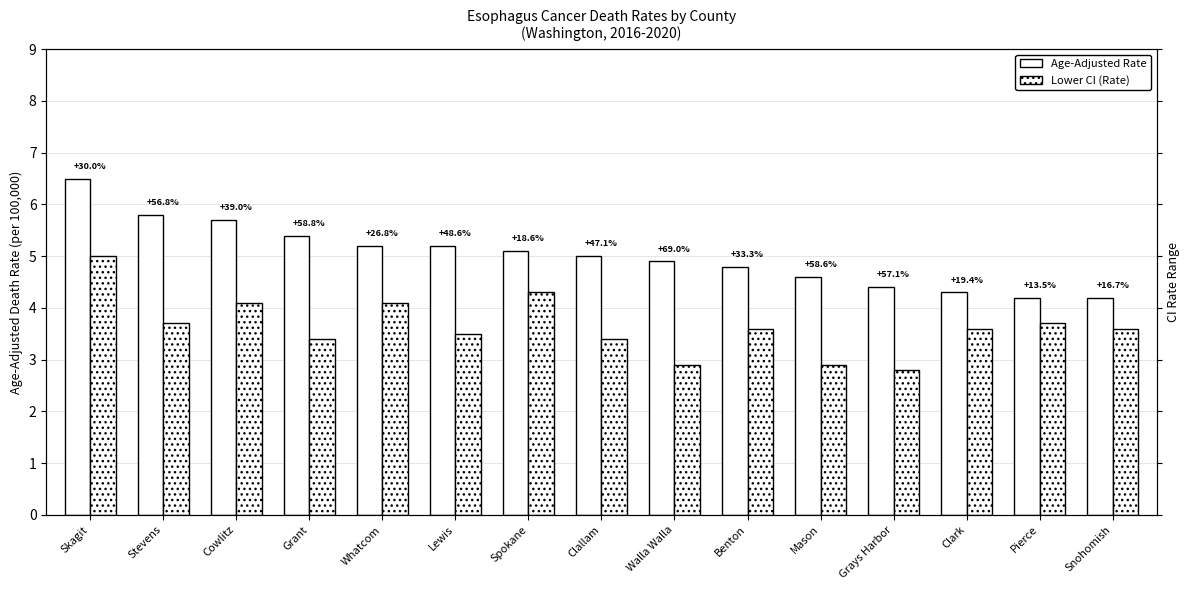

Reading right to left, what are all the values shown in this chart?

Age-Adjusted Rate: 4.2	4.2	4.3	4.4	4.6	4.8	4.9	5.0	5.1	5.2	5.2	5.4	5.7	5.8	6.5
Lower CI (Rate): 3.6	3.7	3.6	2.8	2.9	3.6	2.9	3.4	4.3	3.5	4.1	3.4	4.1	3.7	5.0